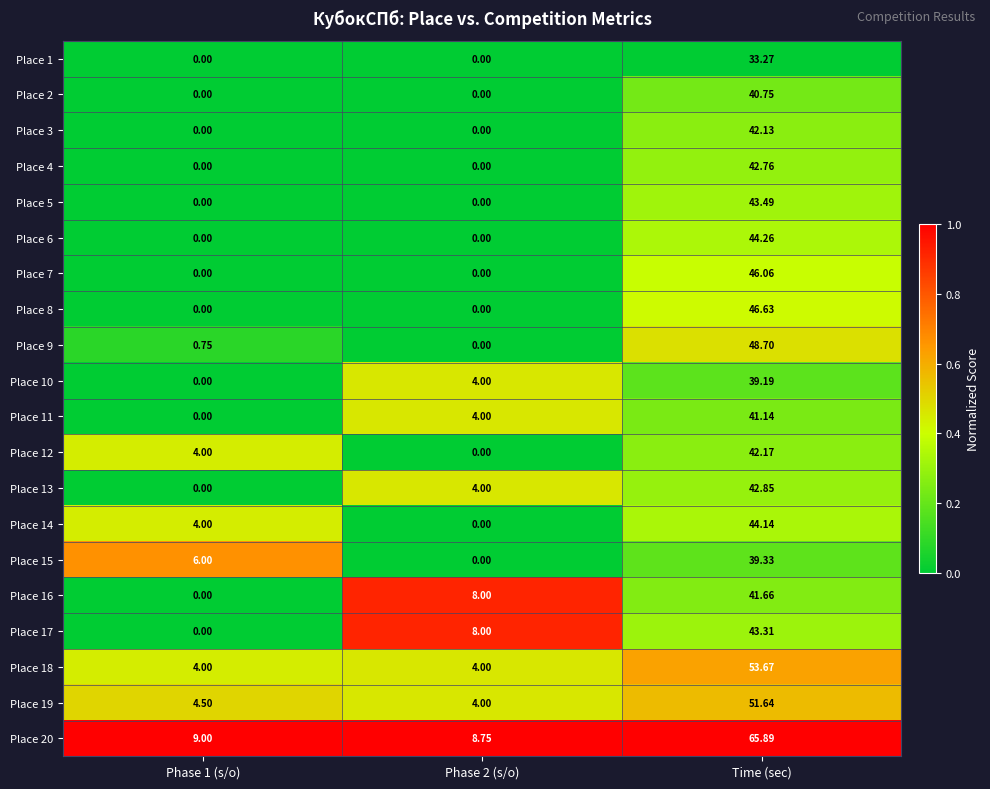

Which category has the highest value in the Place 15 series?

Time (sec)